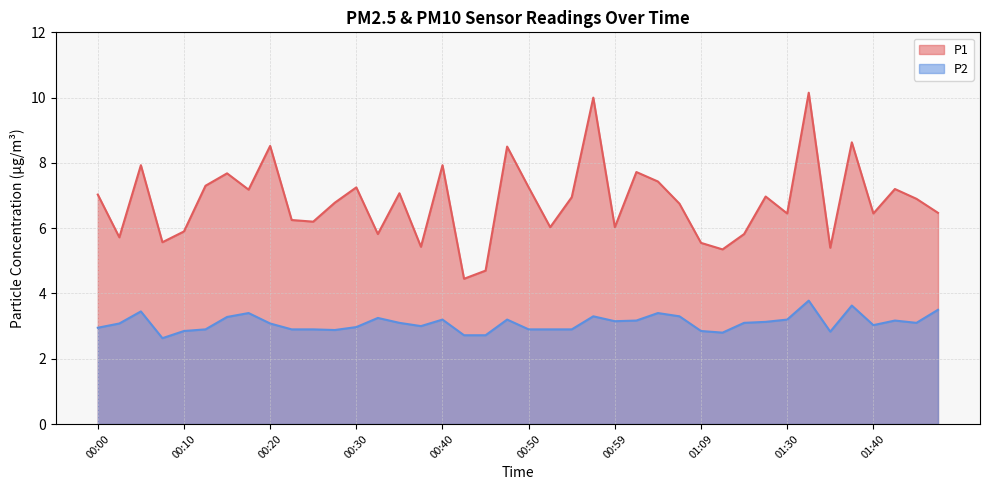

Reading left to right, list all the values displayed in this chart.

P1: 00:00=7.0	00:03=5.7	00:05=7.9	00:08=5.6	00:10=5.9	00:13=7.3	00:15=7.7	00:18=7.2	00:20=8.5	00:22=6.2	00:25=6.2	00:27=6.8	00:30=7.2	00:32=5.8	00:35=7.1	00:37=5.4	00:40=7.9	00:42=4.5	00:45=4.7	00:47=8.5	00:50=7.2	00:52=6.0	00:54=7.0	00:57=10.0	00:59=6.0	01:02=7.7	01:04=7.4	01:07=6.8	01:09=5.5	01:11=5.3	01:14=5.8	01:16=7.0	01:30=6.5	01:32=10.2	01:35=5.4	01:37=8.6	01:40=6.5	01:43=7.2	01:45=6.9	01:50=6.5
P2: 00:00=3.0	00:03=3.1	00:05=3.5	00:08=2.6	00:10=2.9	00:13=2.9	00:15=3.3	00:18=3.4	00:20=3.1	00:22=2.9	00:25=2.9	00:27=2.9	00:30=3.0	00:32=3.2	00:35=3.1	00:37=3.0	00:40=3.2	00:42=2.7	00:45=2.7	00:47=3.2	00:50=2.9	00:52=2.9	00:54=2.9	00:57=3.3	00:59=3.1	01:02=3.2	01:04=3.4	01:07=3.3	01:09=2.9	01:11=2.8	01:14=3.1	01:16=3.1	01:30=3.2	01:32=3.8	01:35=2.8	01:37=3.6	01:40=3.0	01:43=3.2	01:45=3.1	01:50=3.5